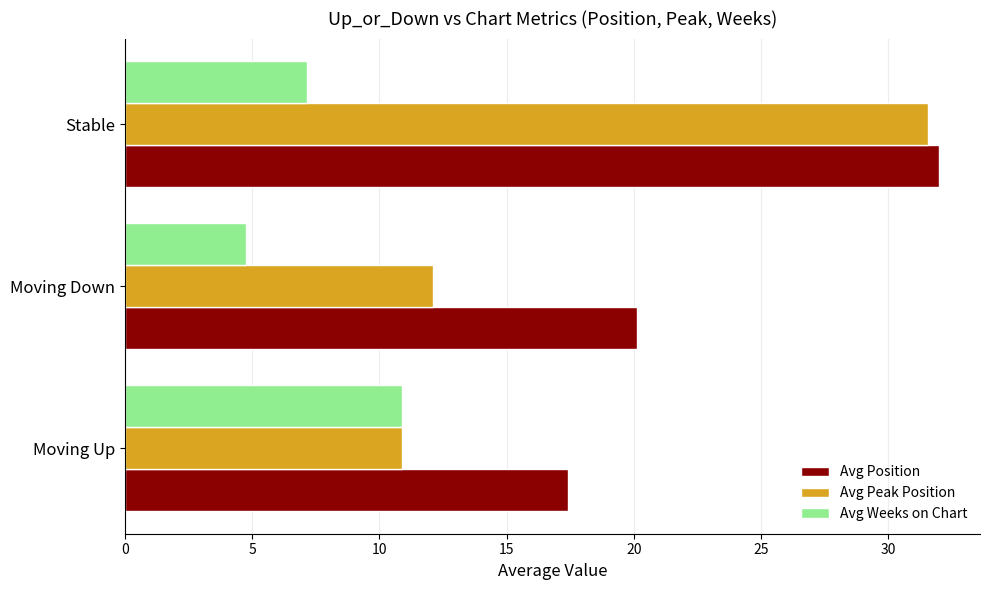

True or false: Avg Position has a value of 43.5 at Stable.

False